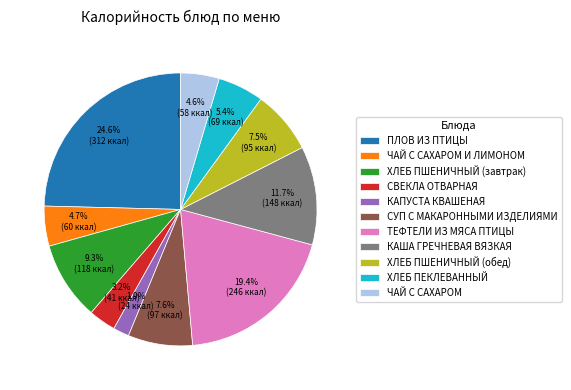

True or false: ХЛЕБ ПШЕНИЧНЫЙ (обед) accounts for 18% of the total.

False